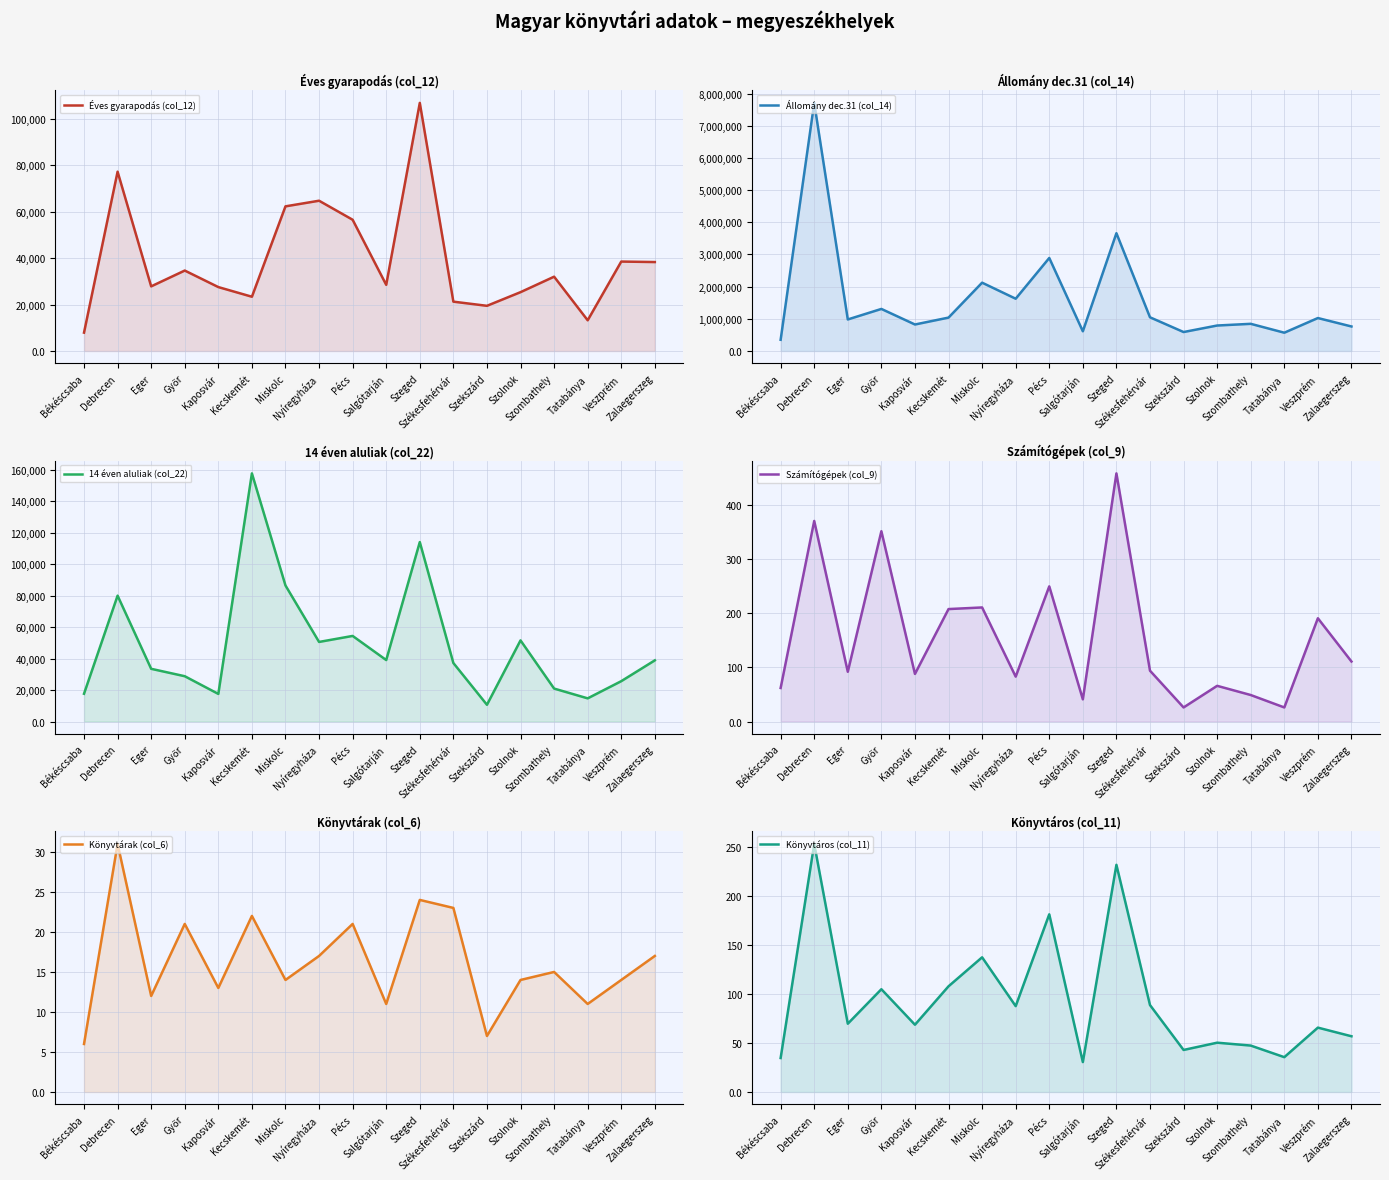

What is the difference between the maximum and minimum values in the 14 éven aluliak (col_22) series?

146946.0